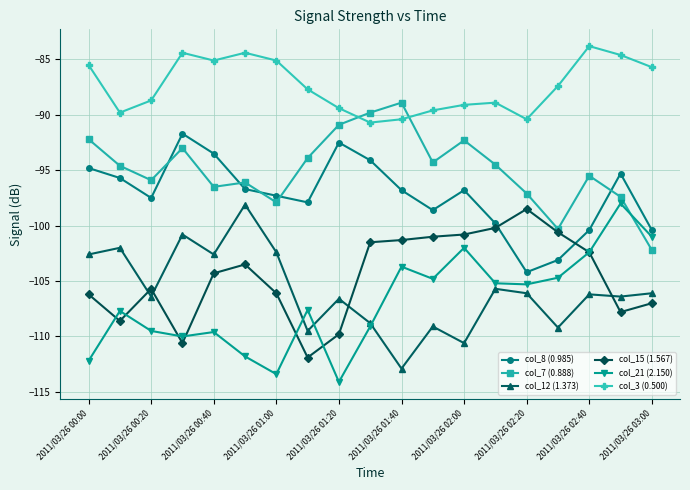

What is the value of the col_21 (2.150) point at the 4th from the left?

-110.0